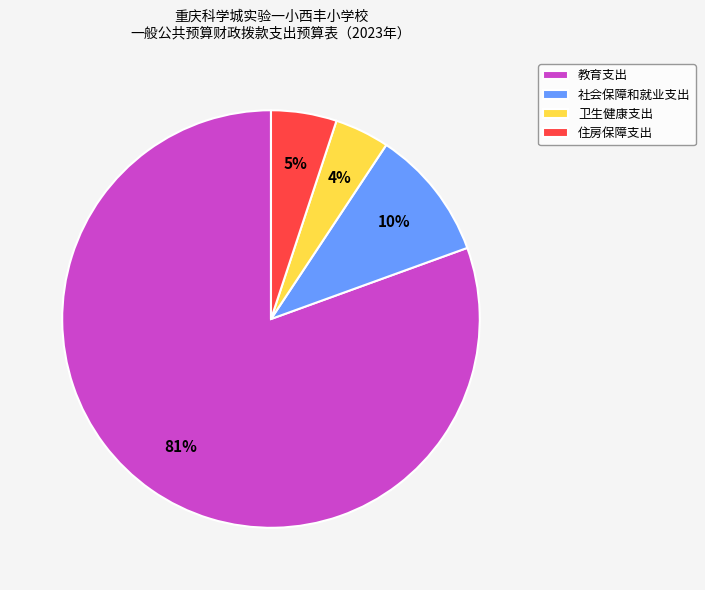

To the nearest percent, what portion does 住房保障支出 represent?

5%